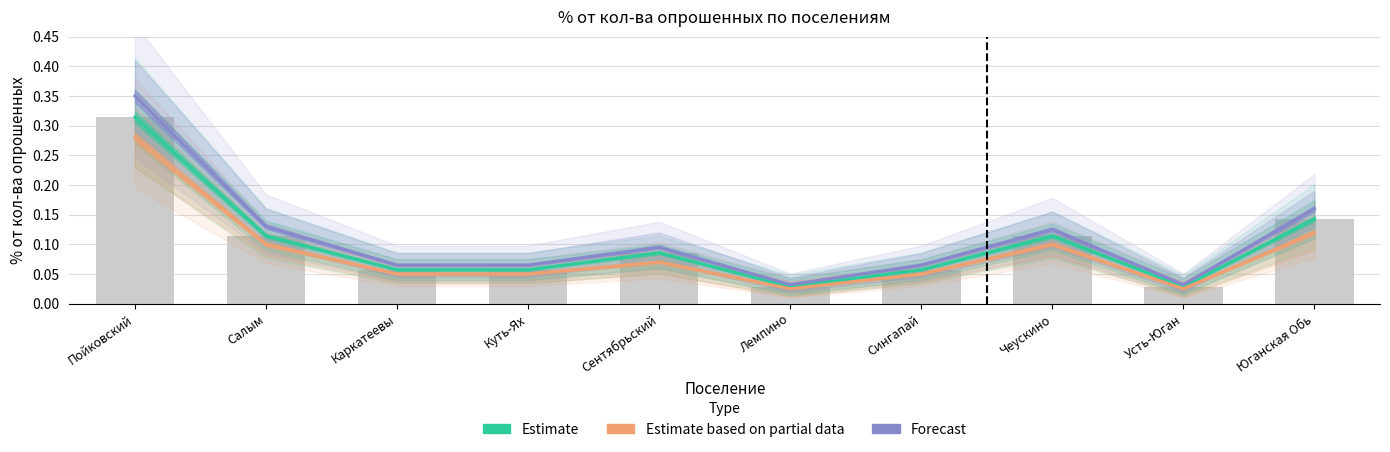

Is it true that Estimate equals 0.2 at Юганская Обь?

False